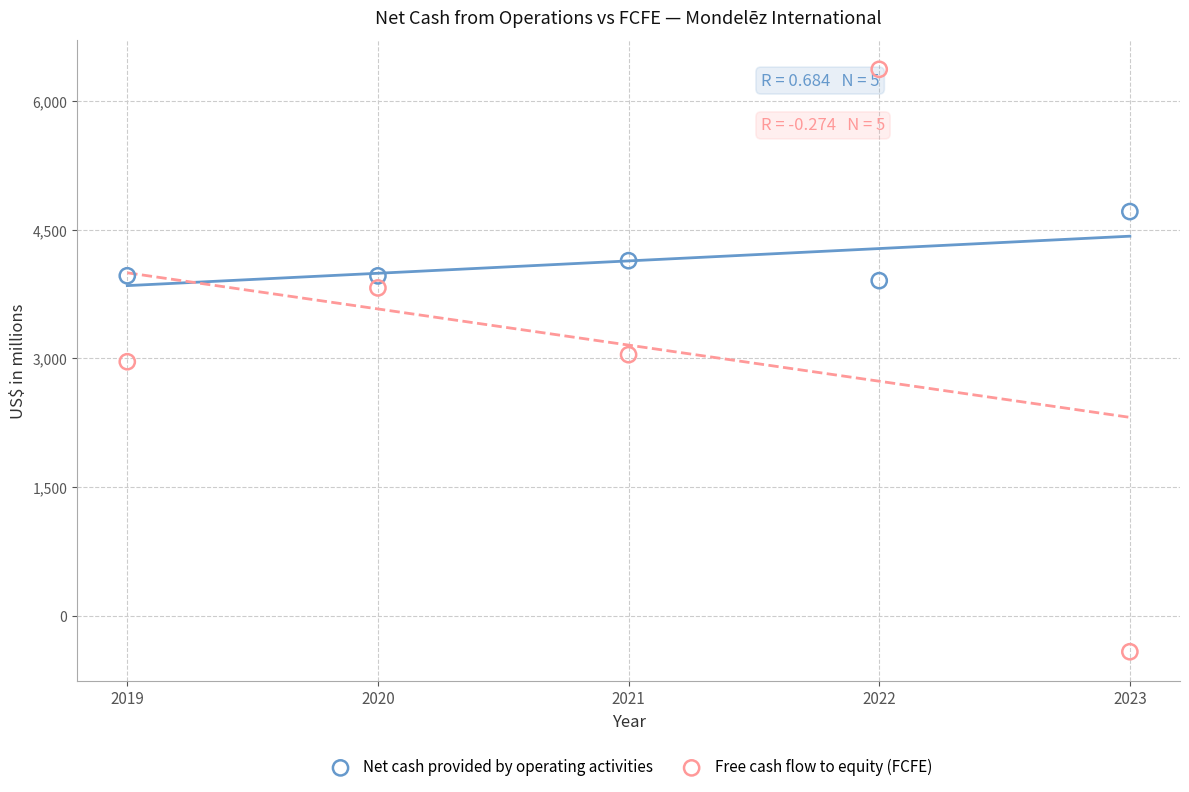

What are all the series names shown in the legend?

Net cash provided by operating activities, Free cash flow to equity (FCFE)